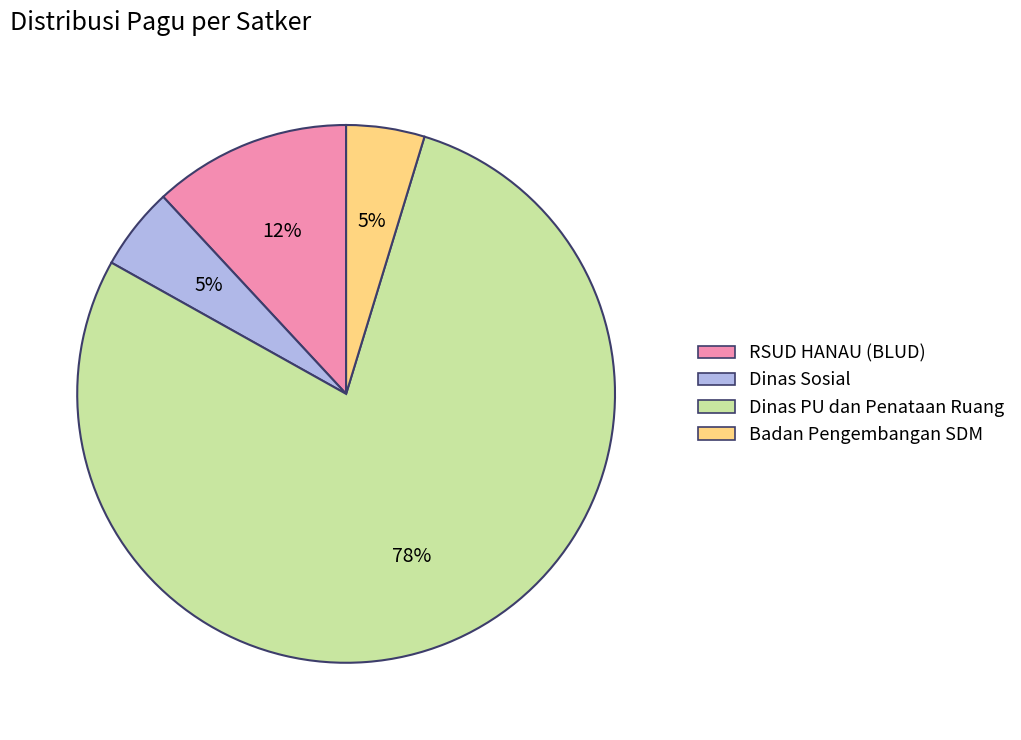

To the nearest percent, what is the average slice percentage?

25%